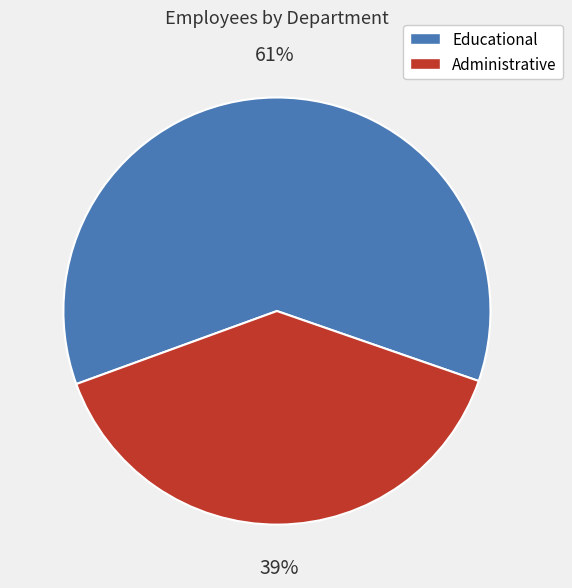

The Educational slice represents 50% of the pie. True or false?

False